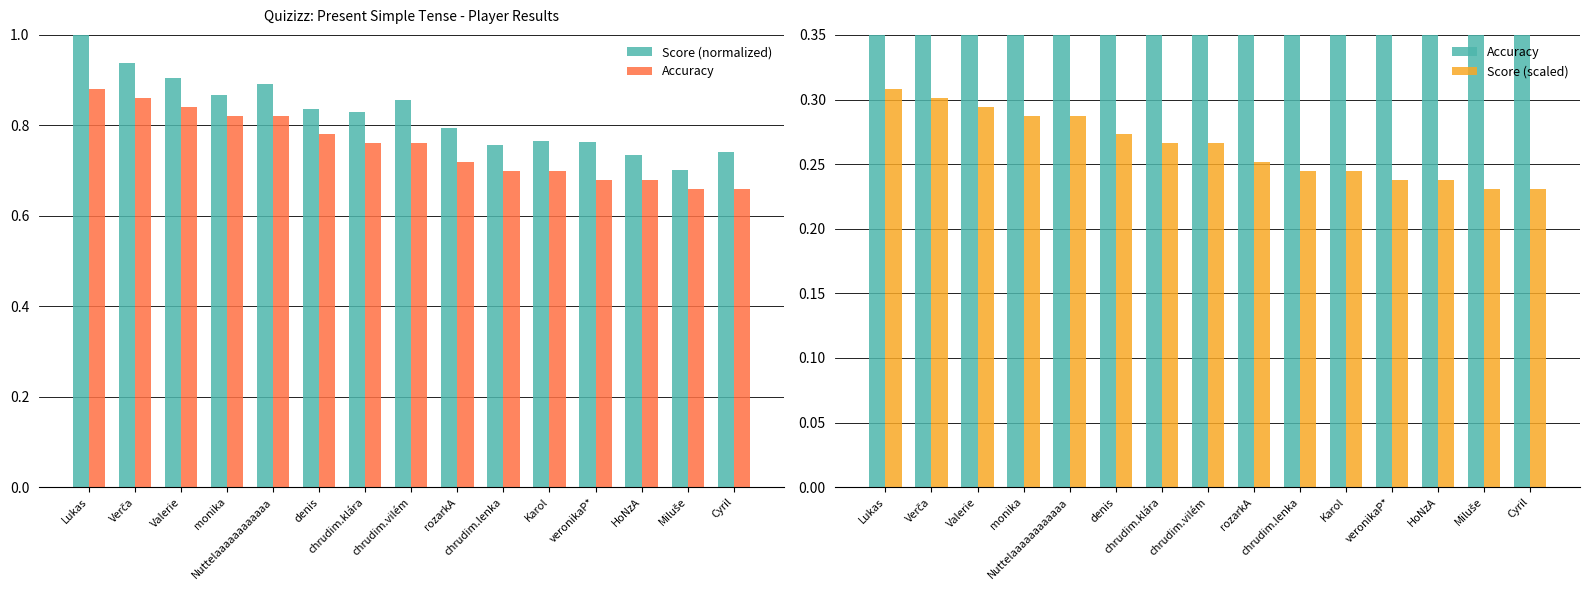

Does the chart contain stacked bars?

No